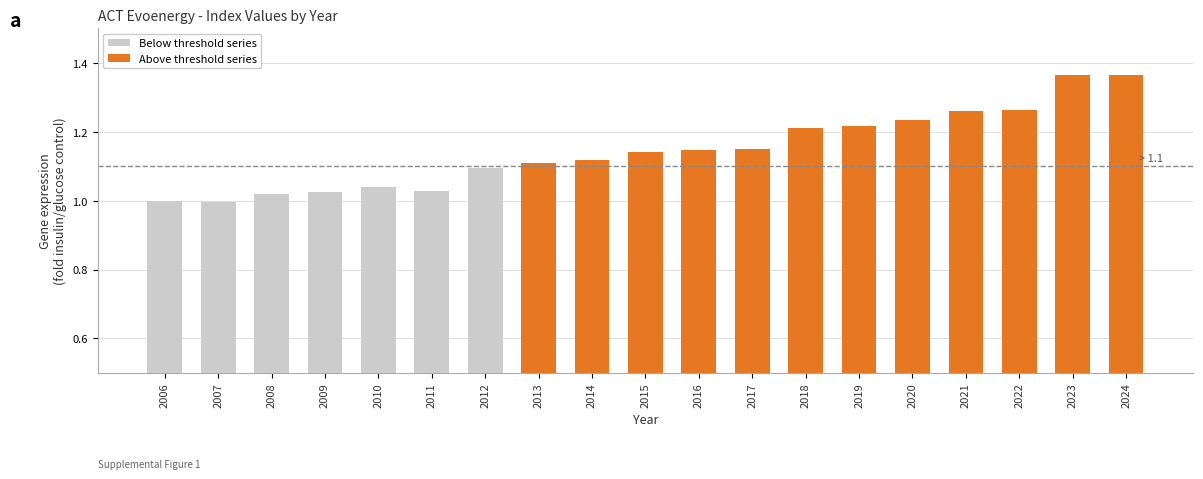

Reading left to right, what are all the values shown in this chart?

2006=1.0	2007=1.0	2008=1.0	2009=1.0	2010=1.0	2011=1.0	2012=1.1	2013=1.1	2014=1.1	2015=1.1	2016=1.1	2017=1.1	2018=1.2	2019=1.2	2020=1.2	2021=1.3	2022=1.3	2023=1.4	2024=1.4